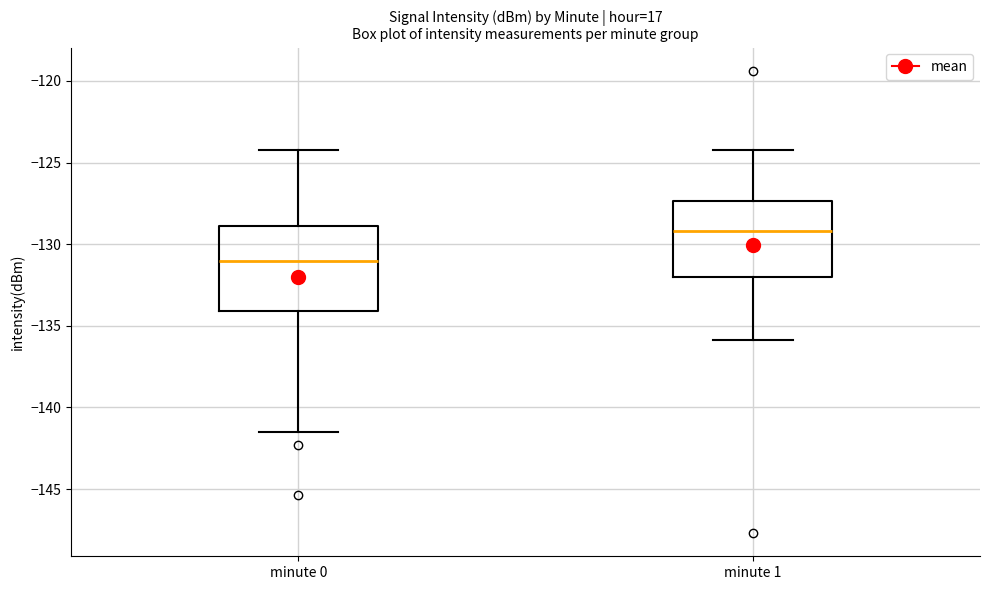

Reading left to right, read every box against the y-axis: the position of its median line, the range the box covers, and the ends of its whiskers. The values are not printed on the chart, so give them approximately, as read against the axis.

minute 0: median -131.0, box -134.0 to -129.0, whiskers -141.5 to -124.5
minute 1: median -129.0, box -132.0 to -127.5, whiskers -136.0 to -124.5